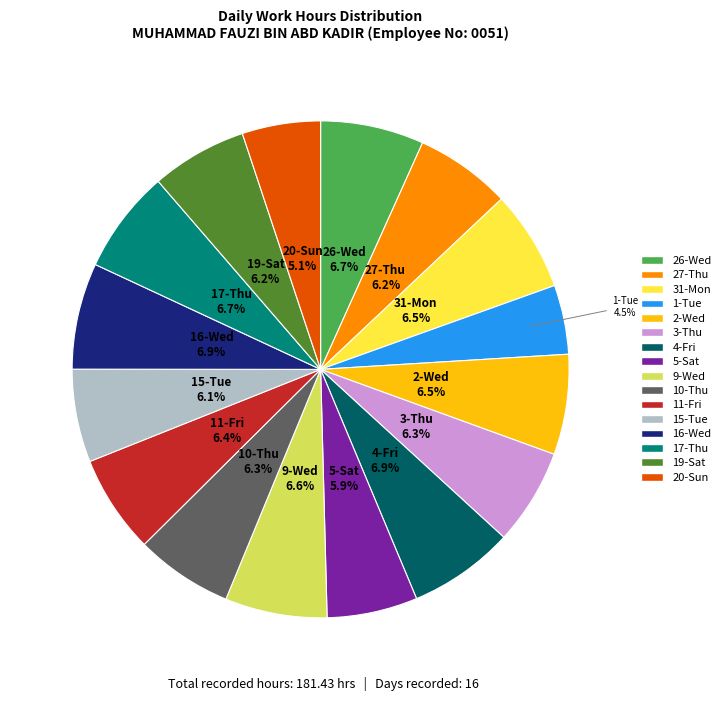

True or false: 27-Thu accounts for 1% of the total.

False